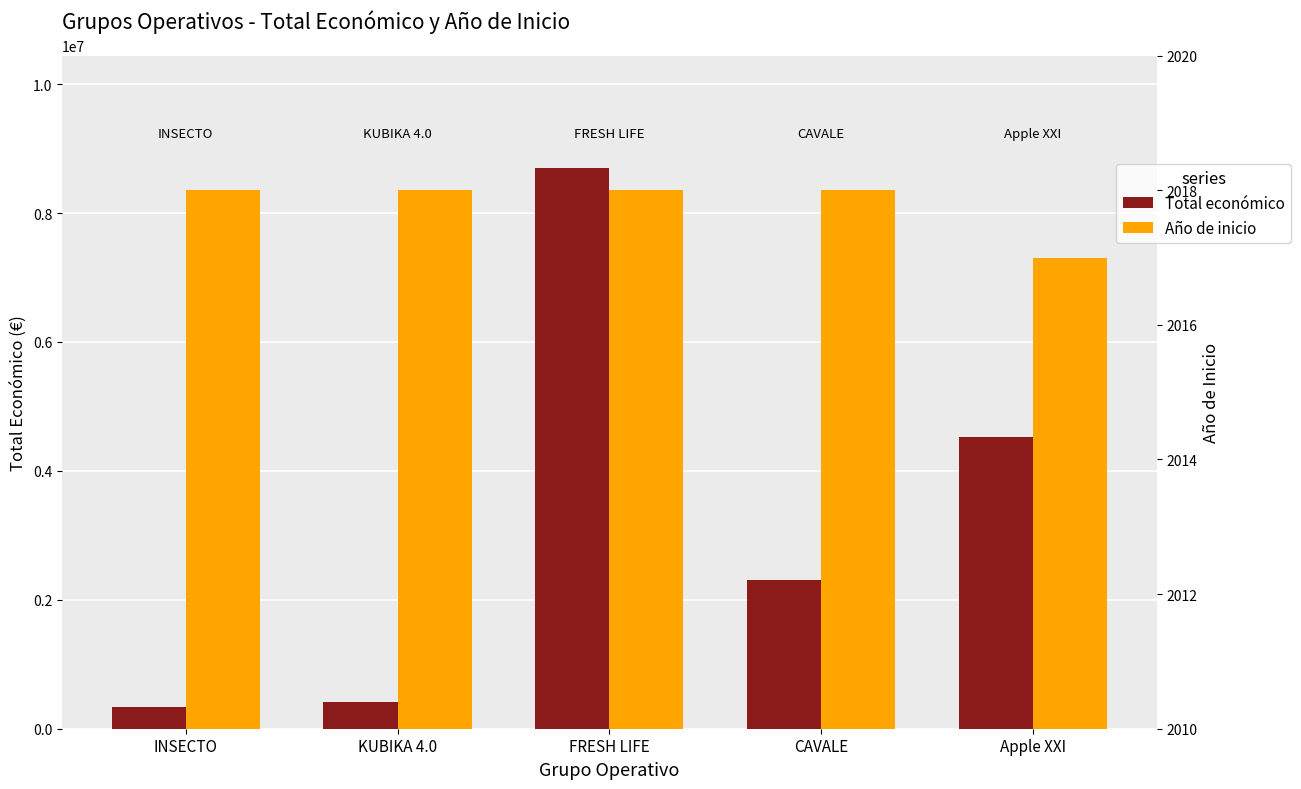

What is the sum of the Total económico values at CAVALE and INSECTO?

2654269